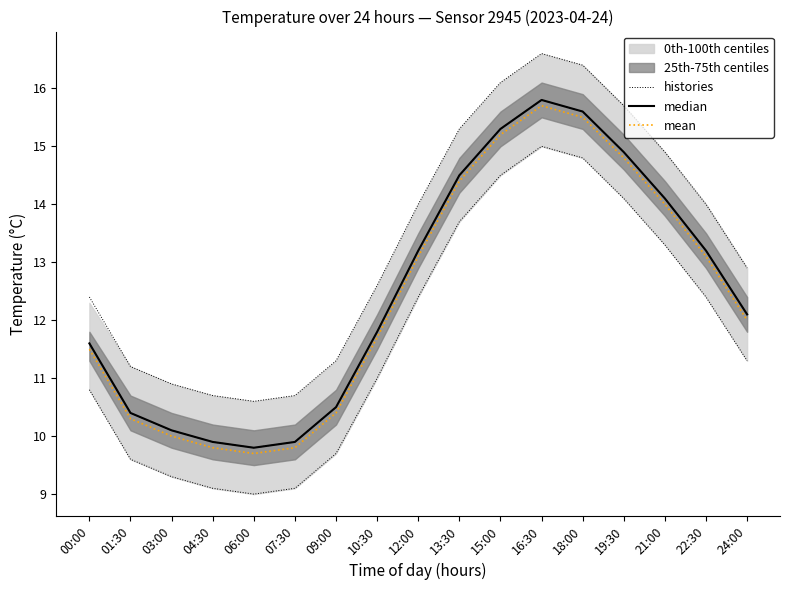

What is the average value of the median series?

12.5